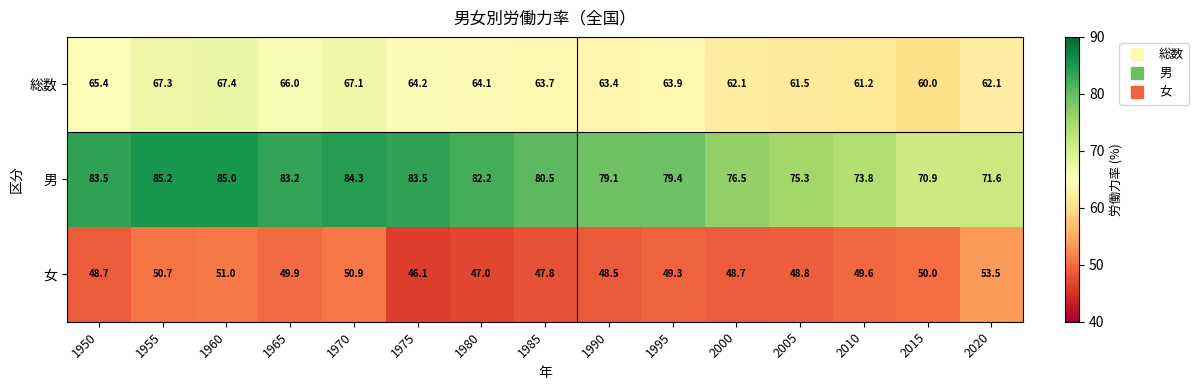

What is the lowest value of the 総数 series?

60.0